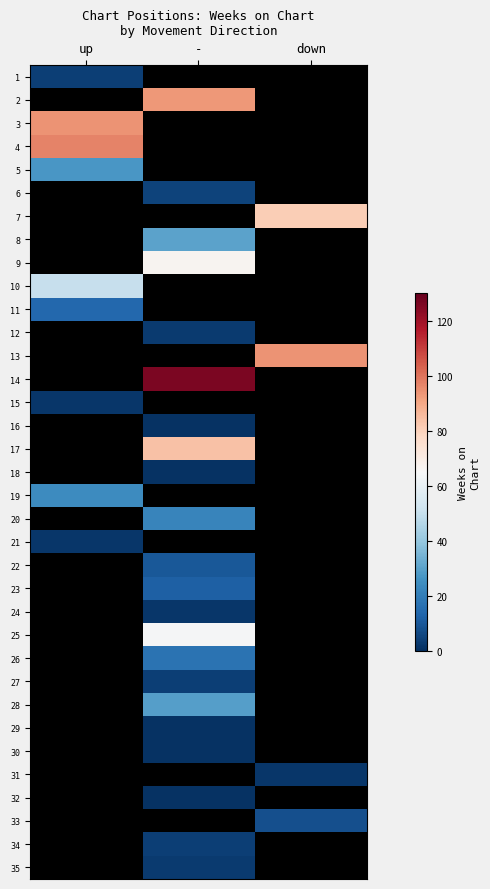

Between - and up, which is larger?

up